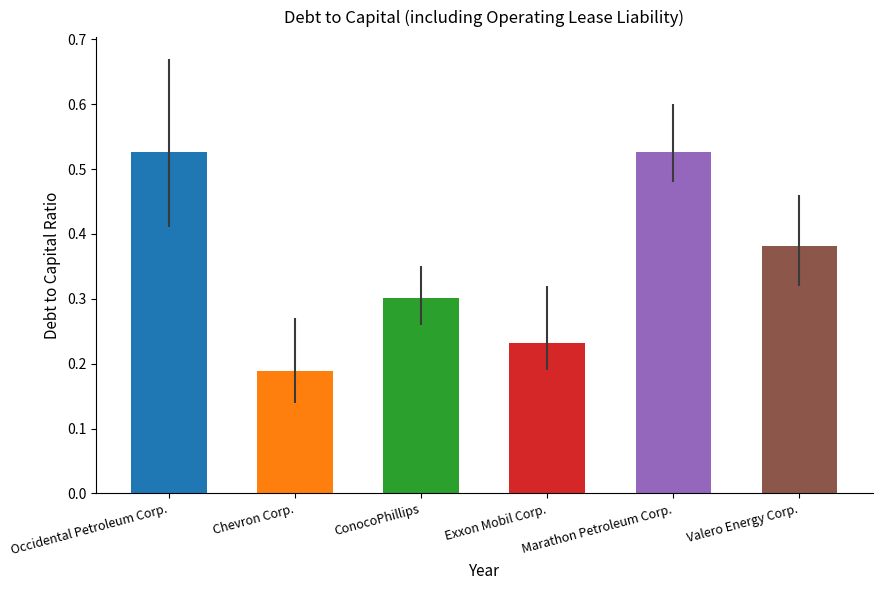

Rank the series at 2021-12-31 from highest to lowest value.

Occidental Petroleum Corp., Marathon Petroleum Corp., Valero Energy Corp., ConocoPhillips, Exxon Mobil Corp., Chevron Corp.